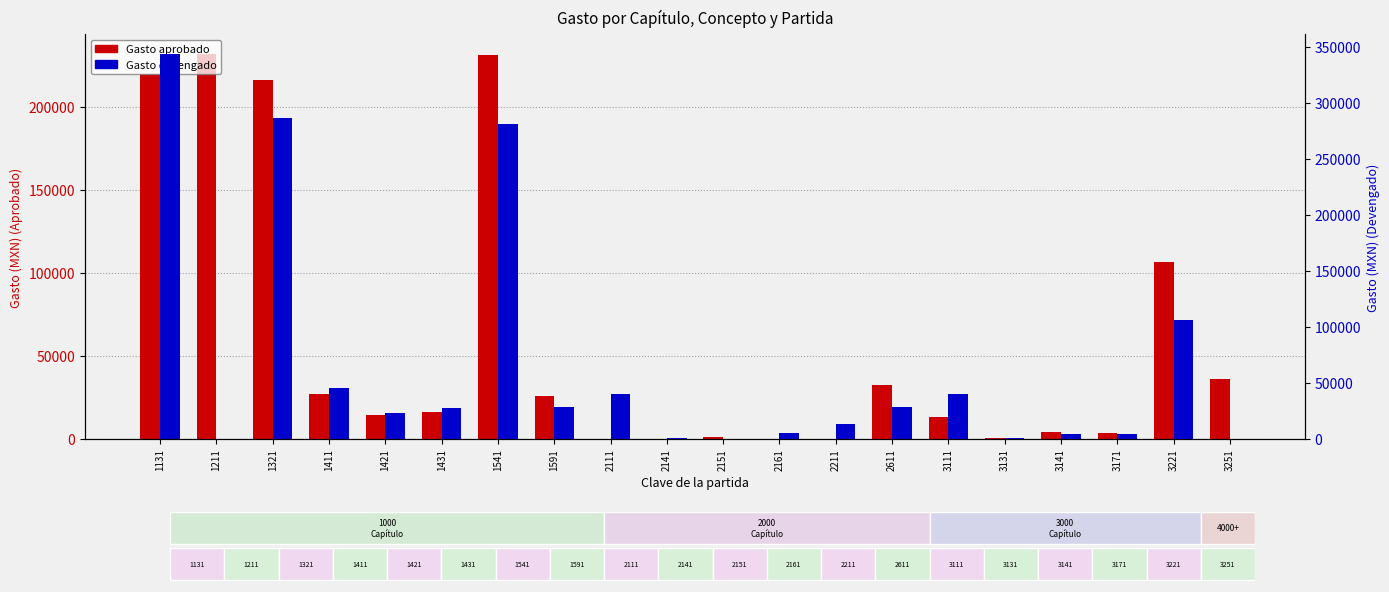

What is the sum of all Gasto devengado values?

1276244.6